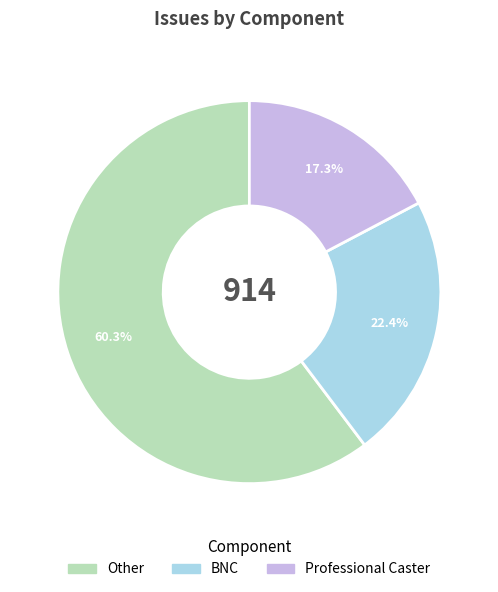

To the nearest percent, what portion does BNC represent?

22%